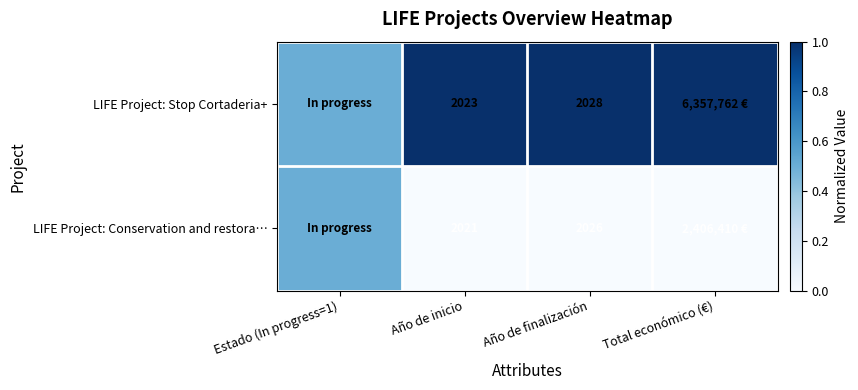

At which category is the sum across all series the highest?

Estado (In progress=1)